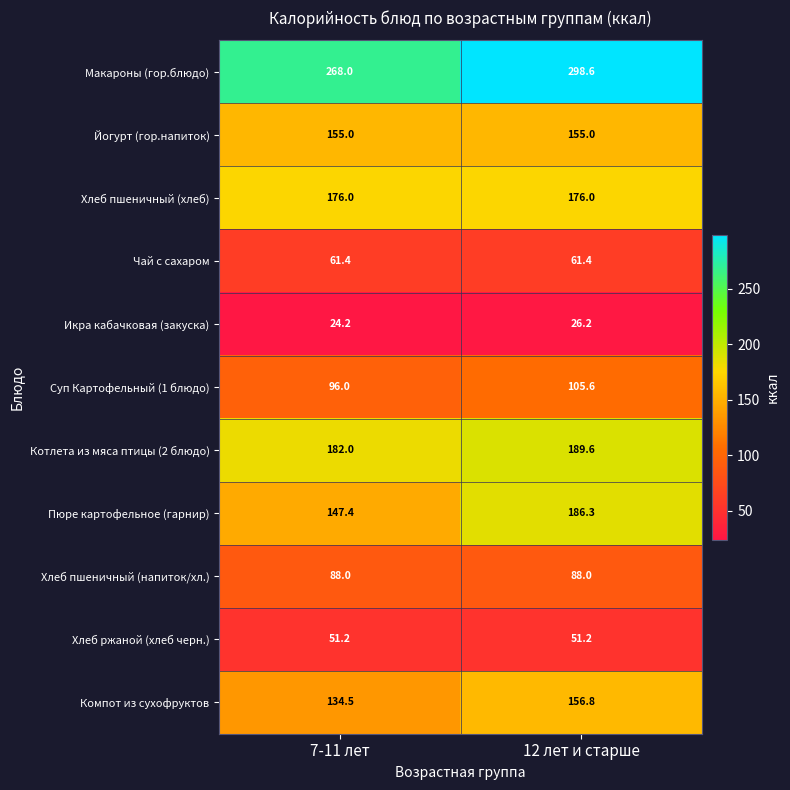

What is the difference between the maximum and minimum values in the Икра кабачковая (закуска) series?

2.0